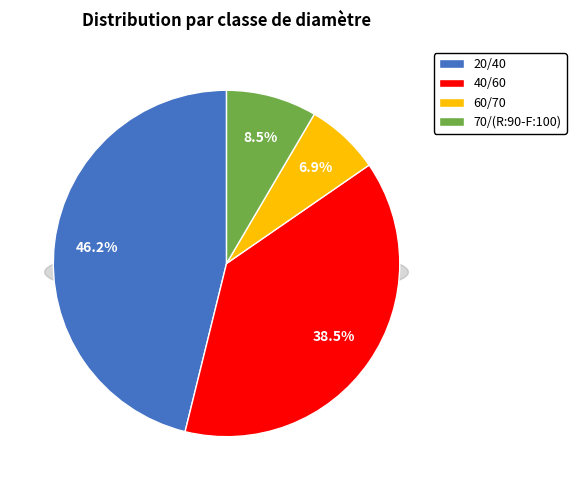

To the nearest percent, what is the combined percentage of 60/70 and 70/(R:90-F:100)?

15%